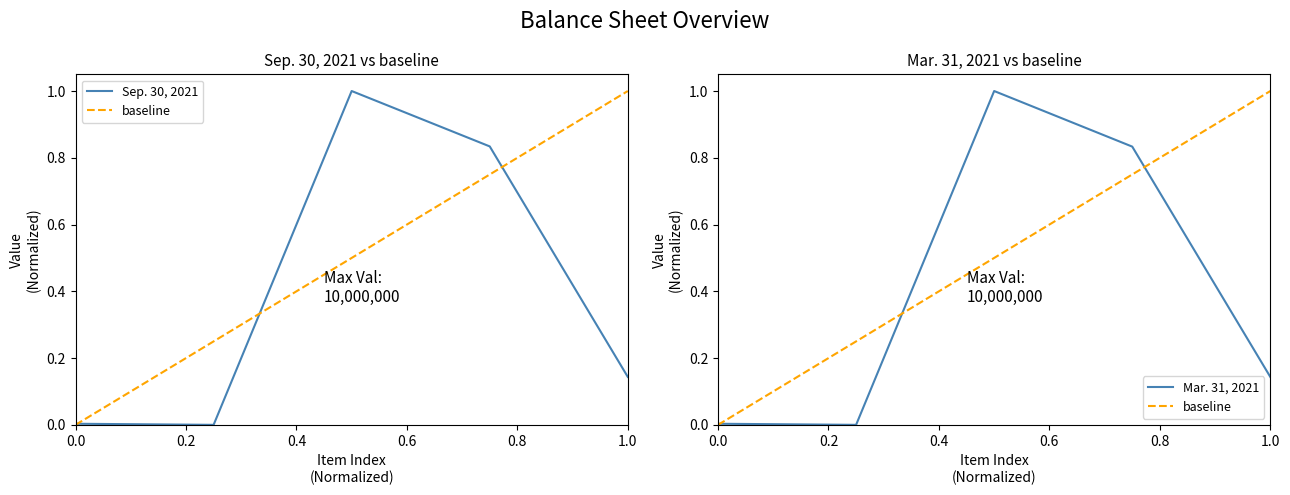

Count the number of data series in this chart.

2